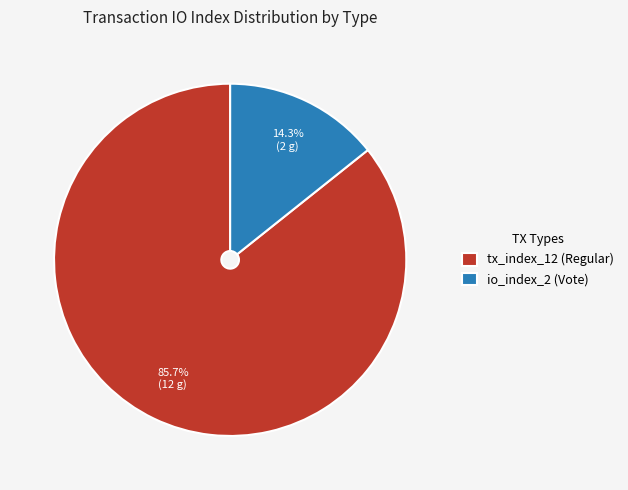

The io_index_2 (Vote) slice represents 14% of the pie. True or false?

True